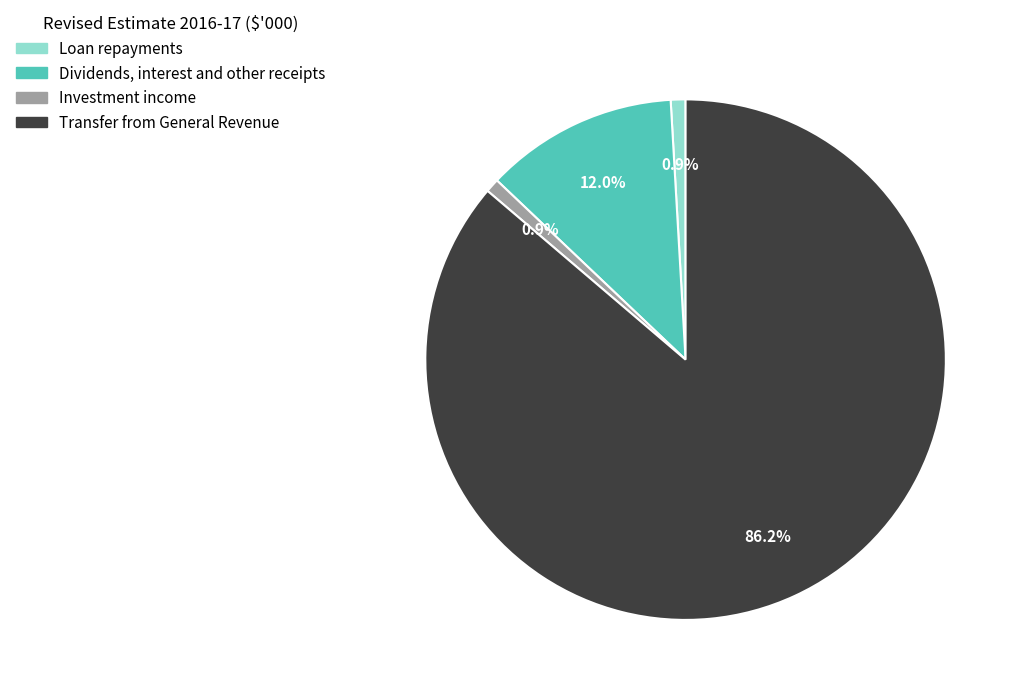

What percentage is the Dividends, interest and other receipts slice, to the nearest percent?

12%